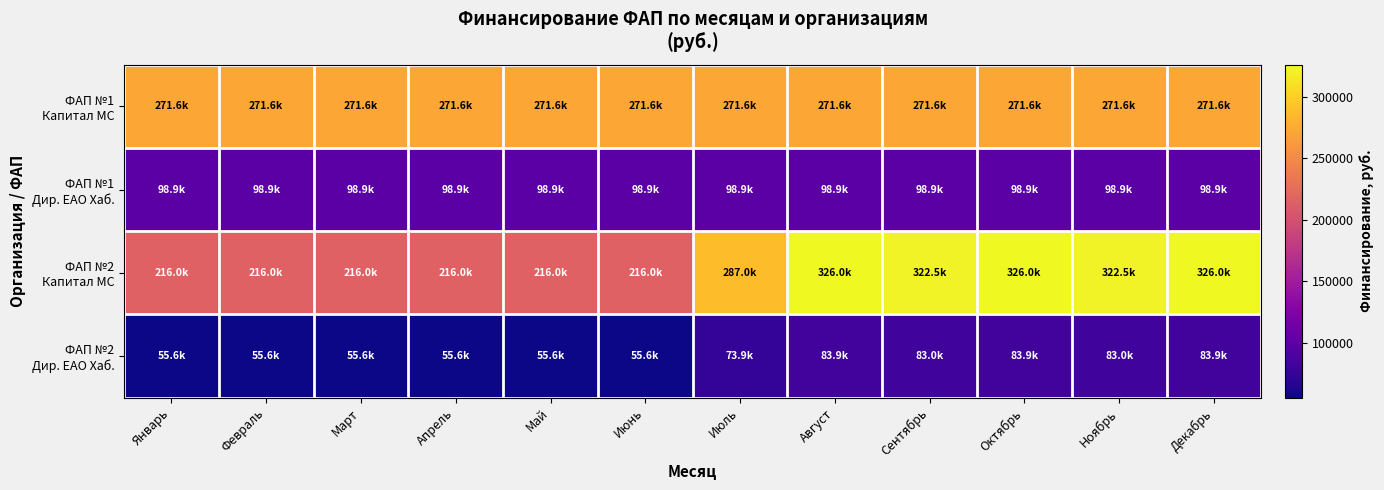

Which label corresponds to the largest value in the chart?

Декабрь